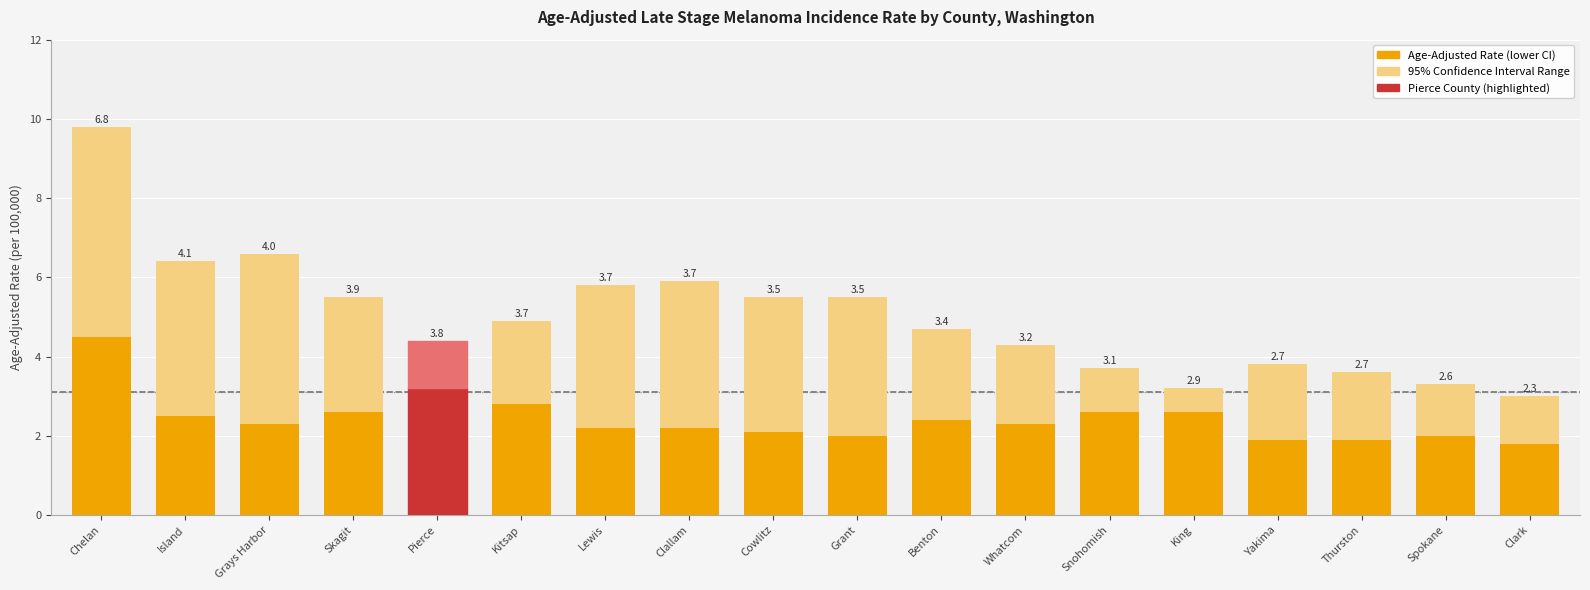

What is the total value across all series at King?

3.2